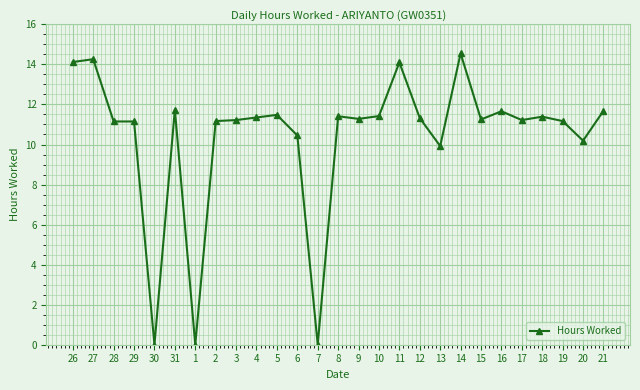

Which has a higher value, 30 or 20?

20